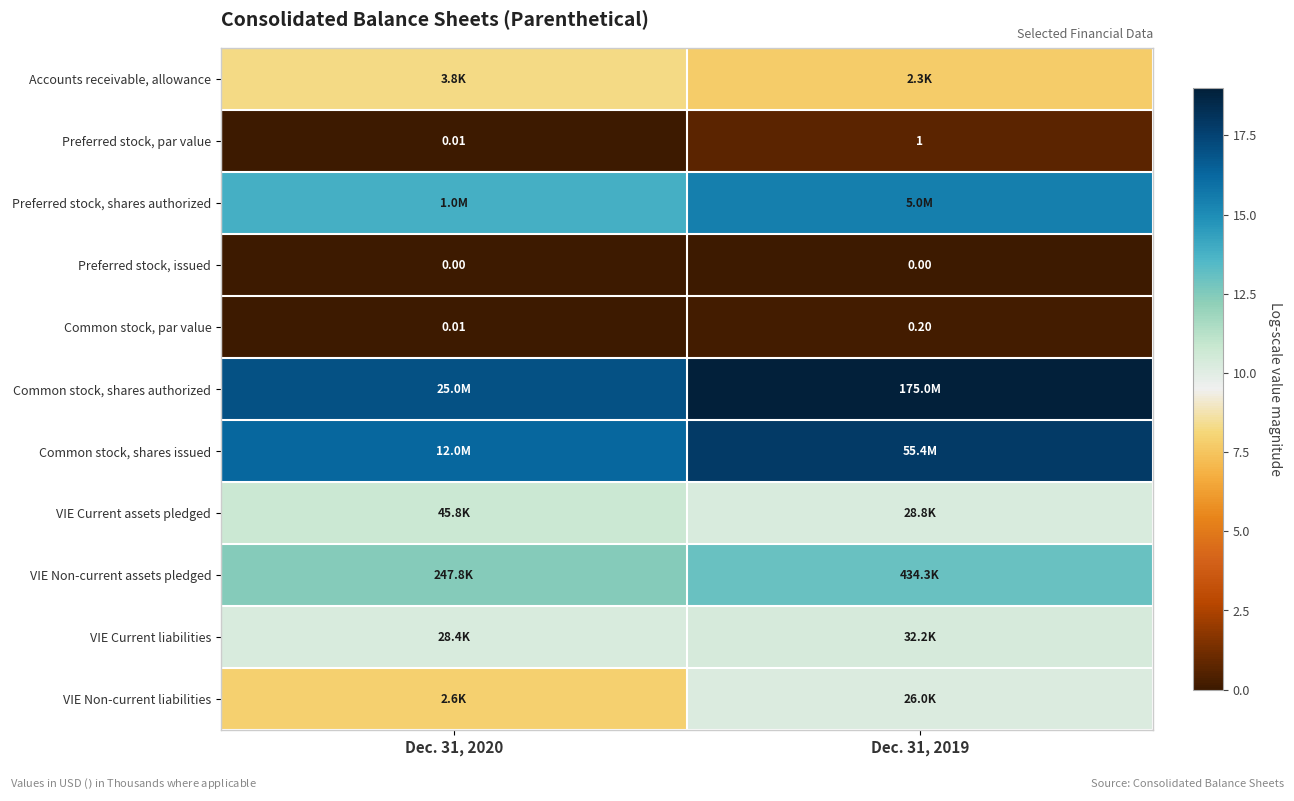

How many values in the Preferred stock, par value series are below 1?

1